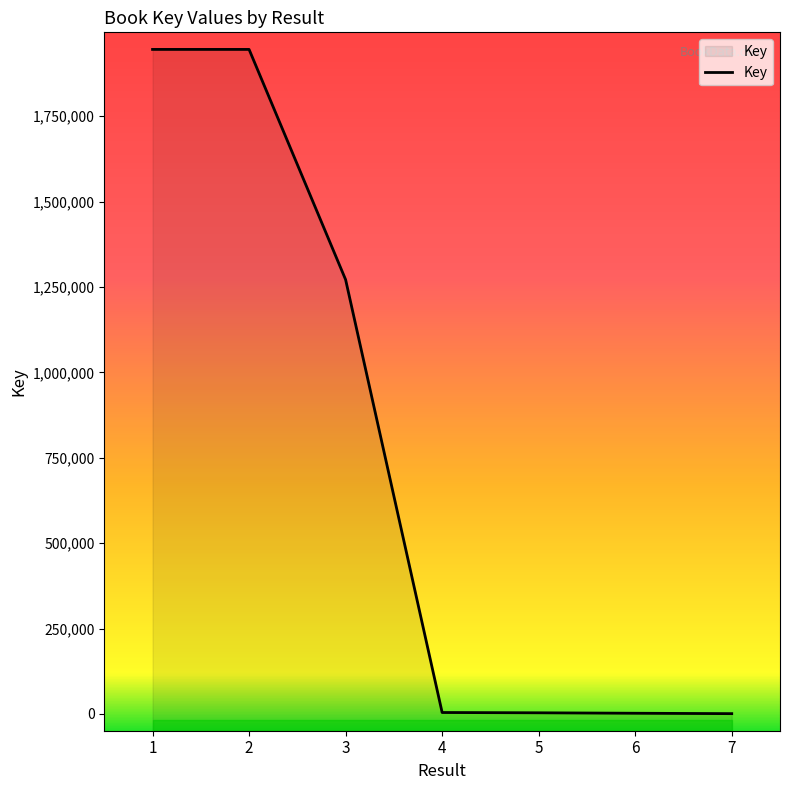

At which label does the data first exceed 4085?

1